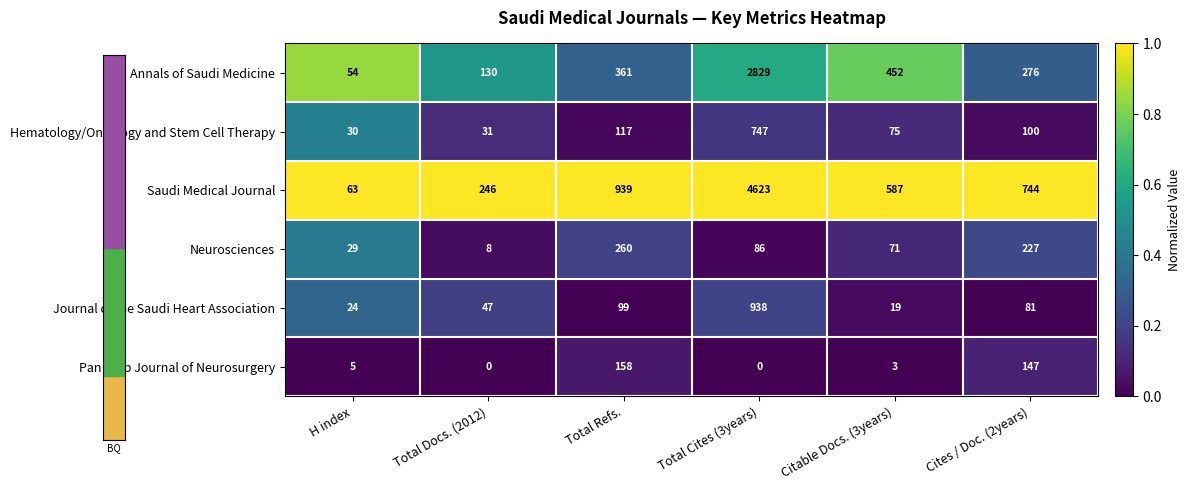

Which category has the lowest value in the Saudi Medical Journal series?

H index